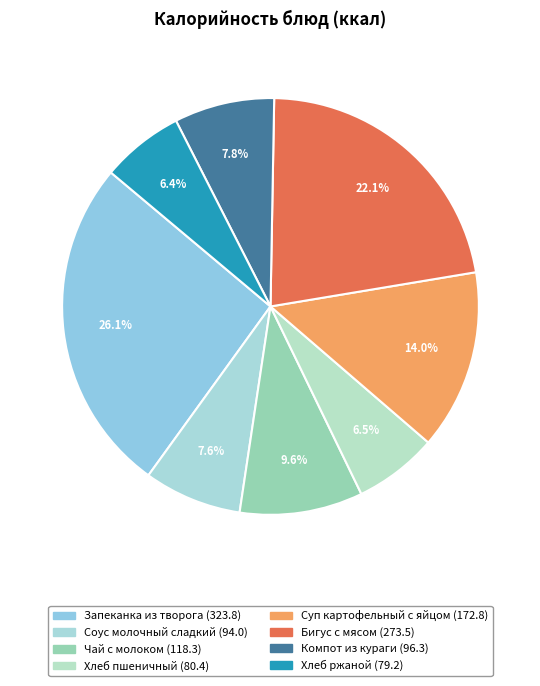

What is the ratio of the value at Чай с молоком to the value at Бигус с мясом?

0.4